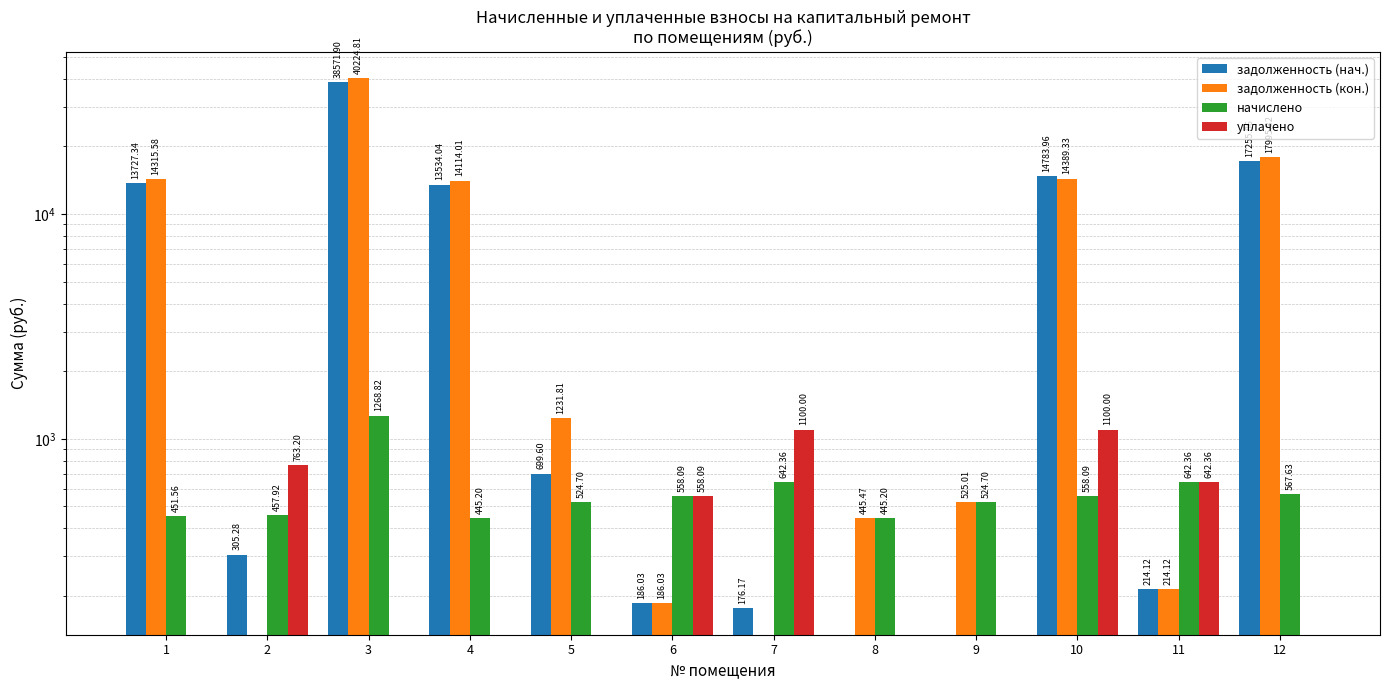

Are the bars horizontal?

No